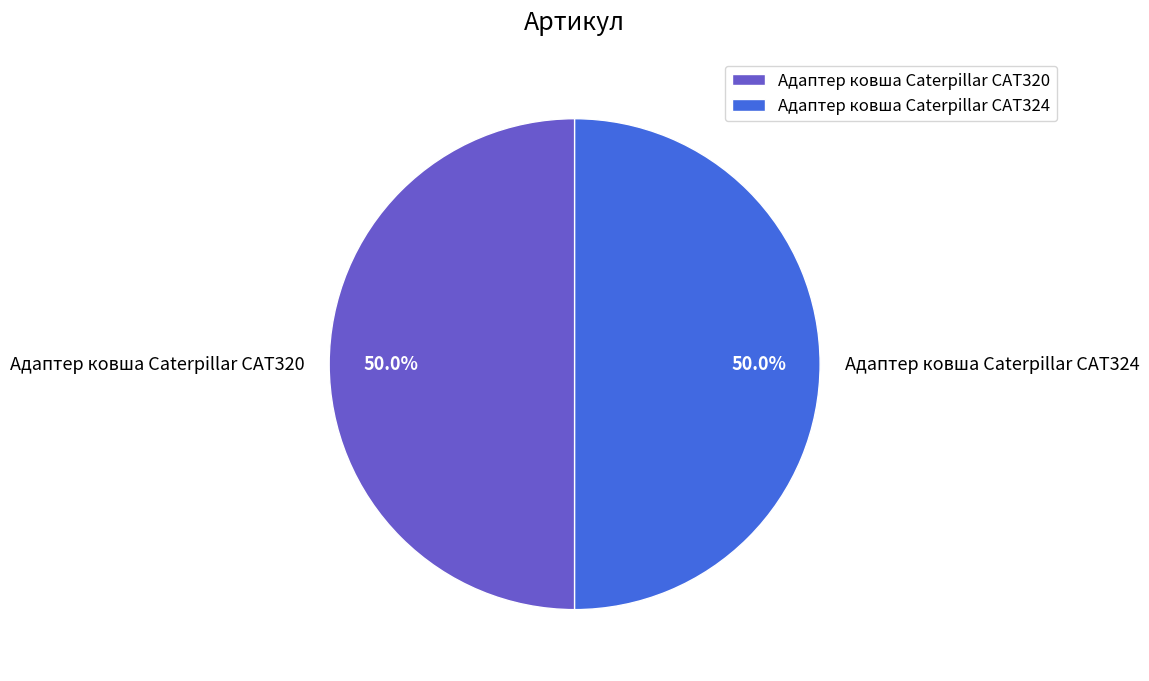

Is the sum of Адаптер ковша Caterpillar CAT324 and Адаптер ковша Caterpillar CAT320 greater than half?

Yes